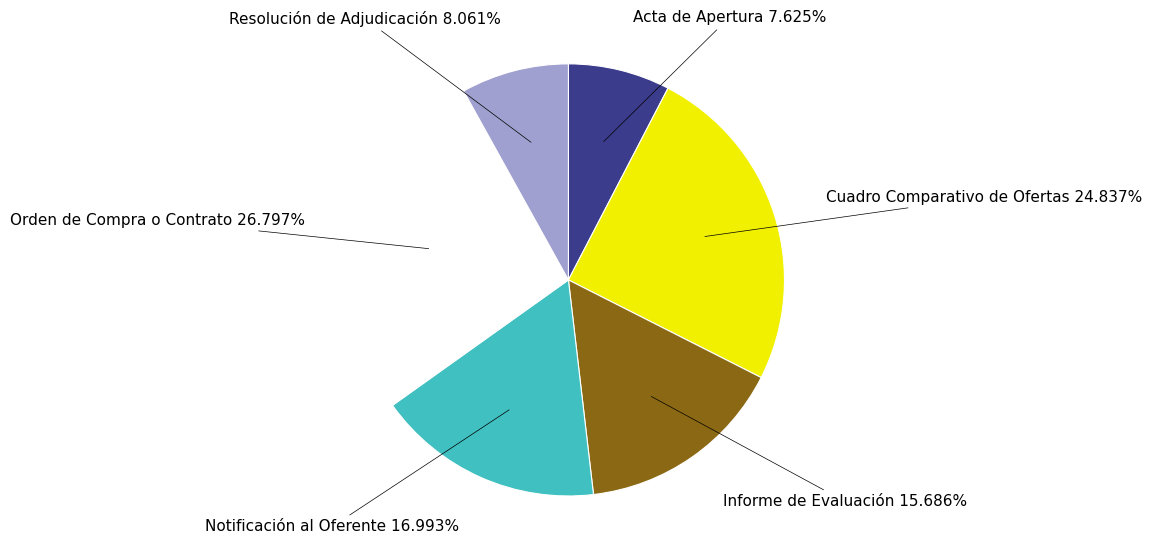

True or false: Orden de Compra o Contrato accounts for 38% of the total.

False